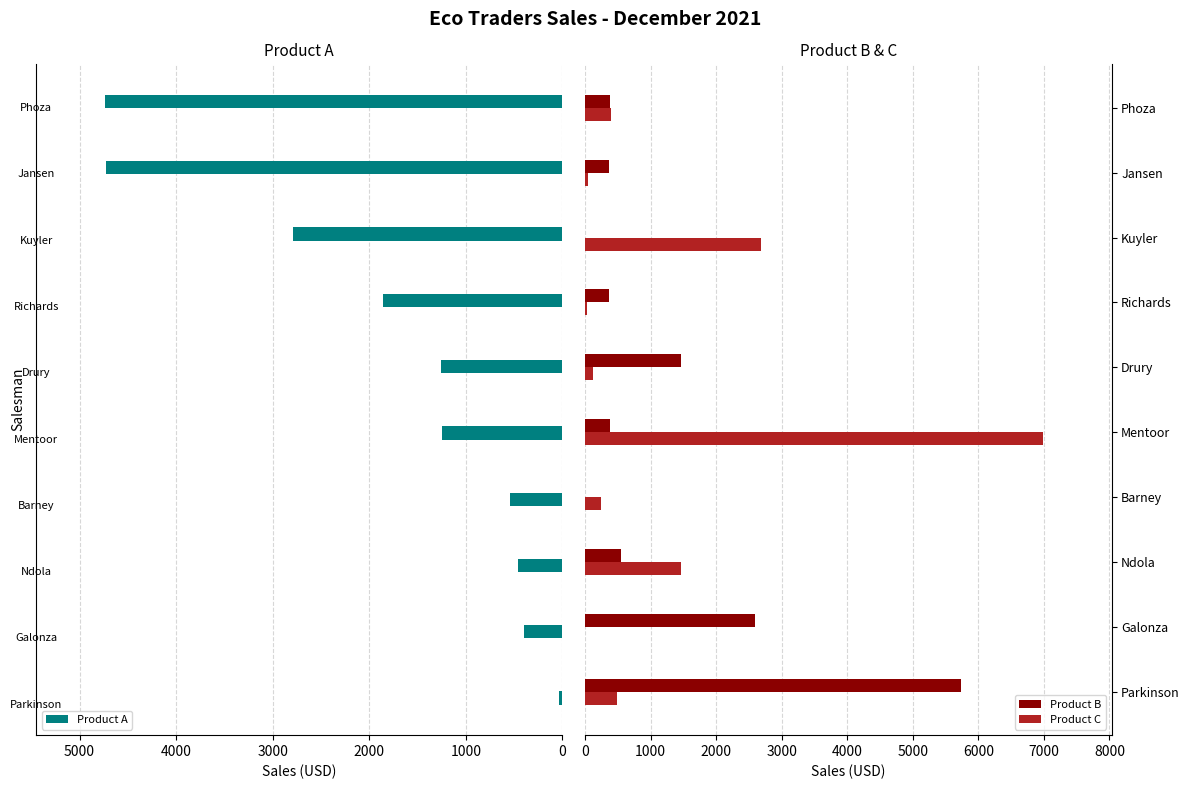

What is the average value of the Product C series?

1241.8